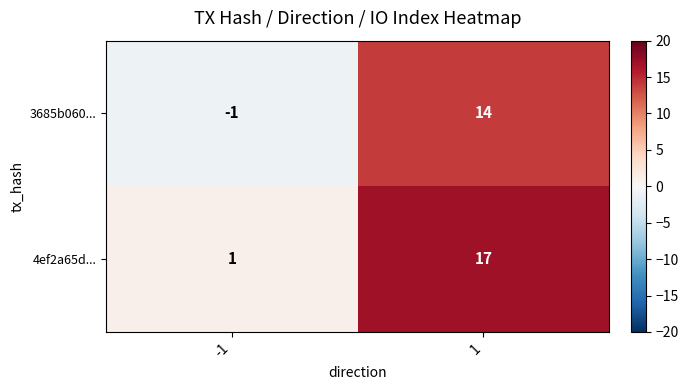

The 3685b060... series shows 14 at 1. True or false?

True